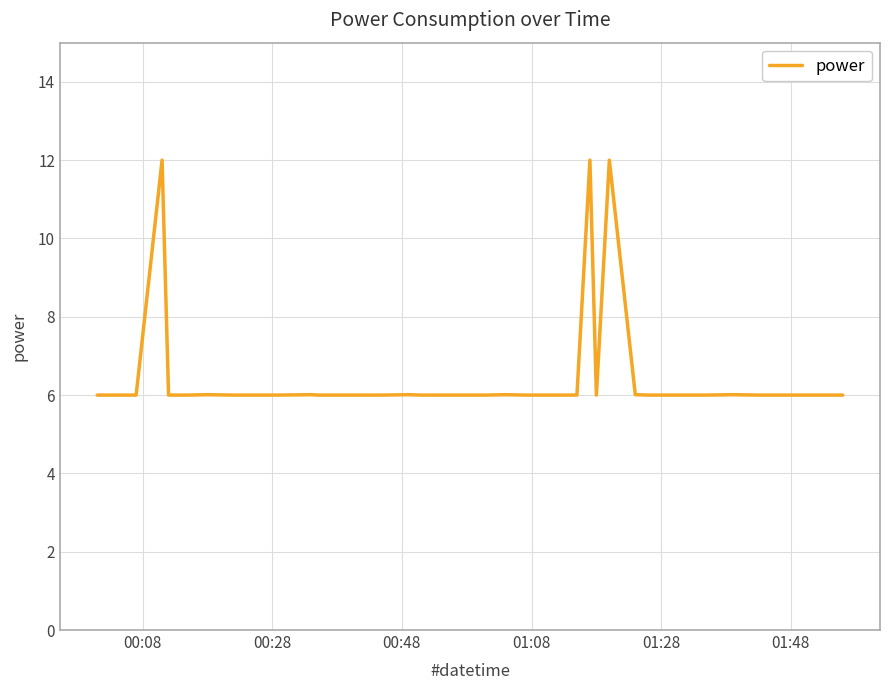

What is the smallest value displayed?

6.0